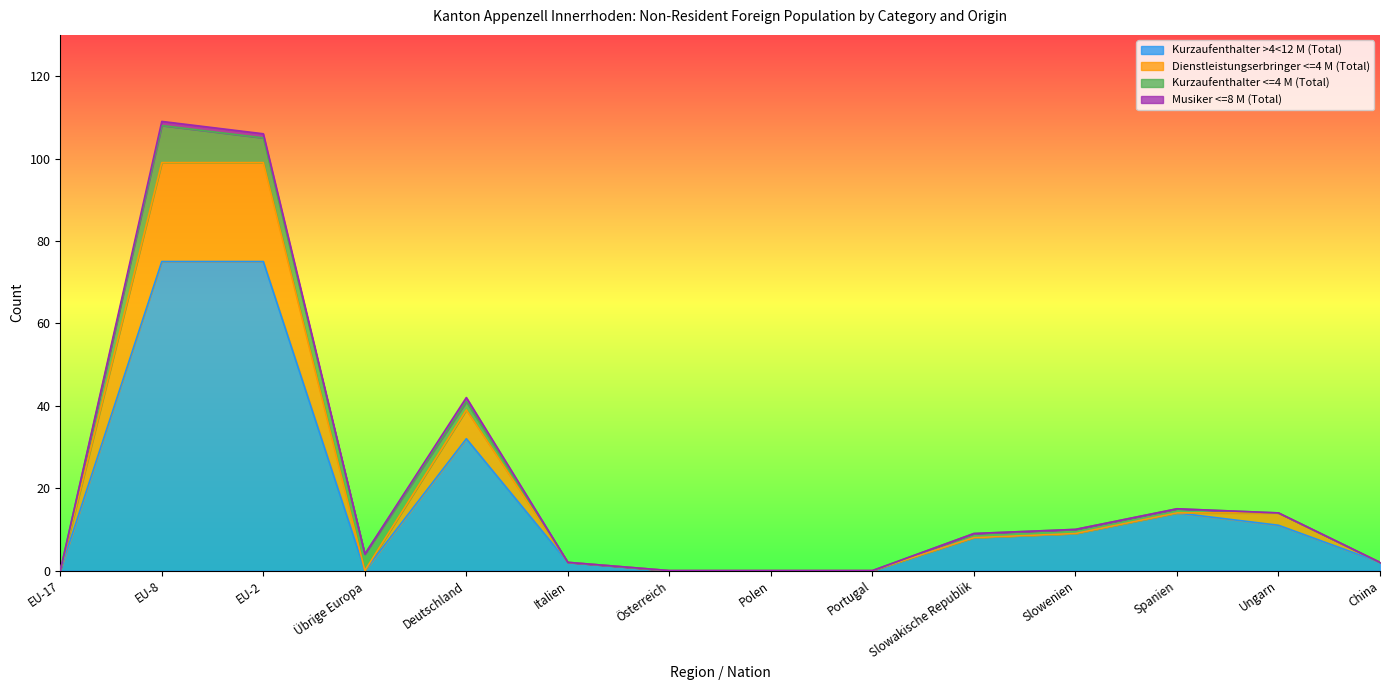

How many data points in Dienstleistungserbringer <=4 M (Total) are above 0?

7